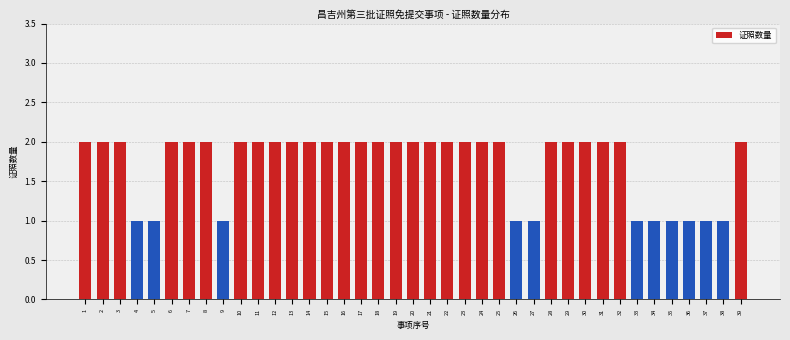

Count the number of data series in this chart.

1